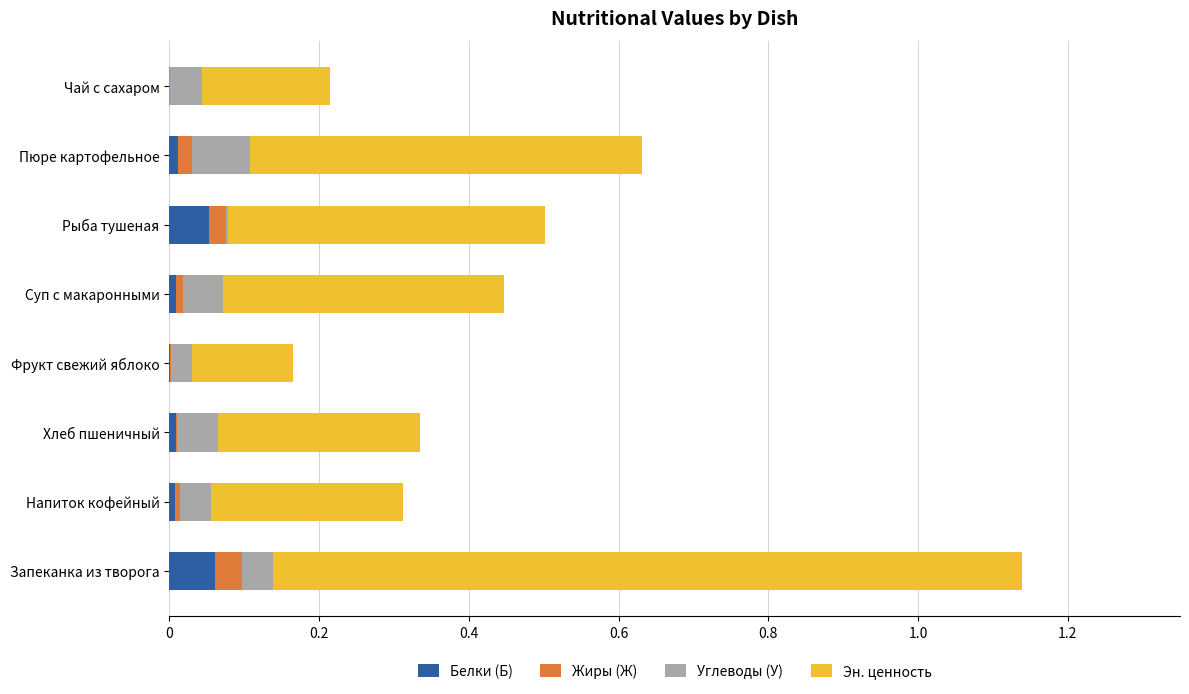

Is it true that Белки (Б) equals 0.0 at Хлеб пшеничный?

True